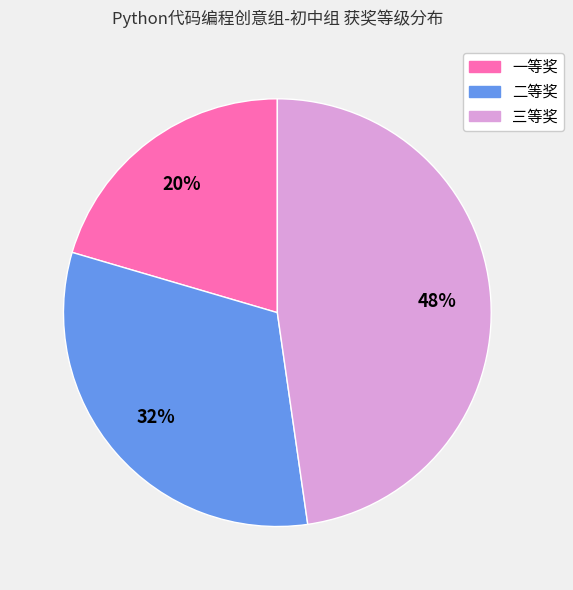

How many segments does this pie chart have?

3